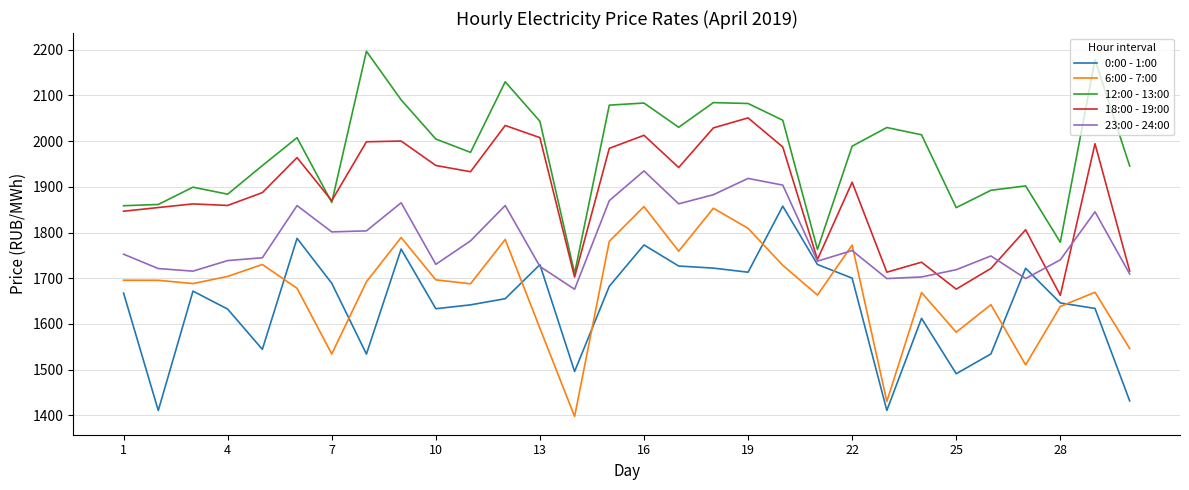

Which series has the largest total across all categories?

12:00 - 13:00